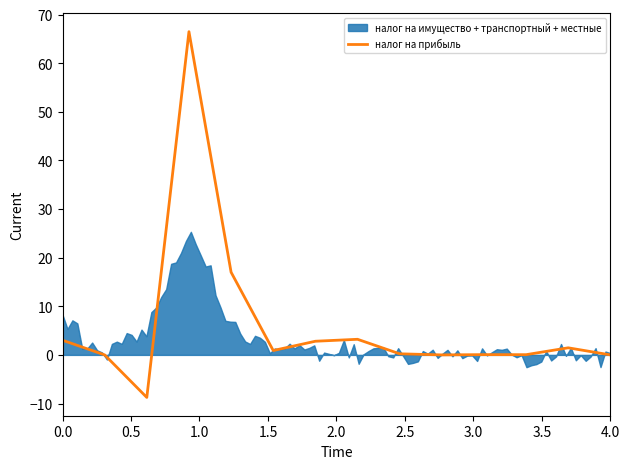

What is the minimum value for налог на прибыль?

-8.7